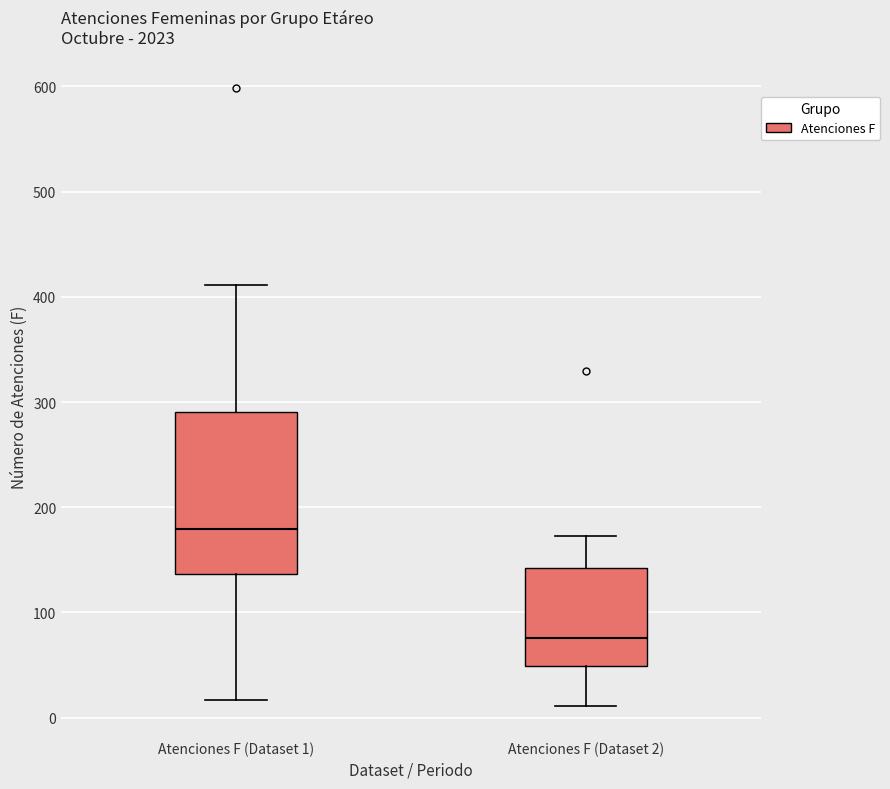

Reading left to right, transcribe this box plot: for each box, give where its median line is, the range the box spans, and where its two whiskers end, as read against the y-axis. The values are not printed on the chart, so give them approximately, as read against the axis.

Atenciones F (Dataset 1): median 180, box 140 to 290, whiskers 20 to 410
Atenciones F (Dataset 2): median 80, box 50 to 140, whiskers 10 to 170